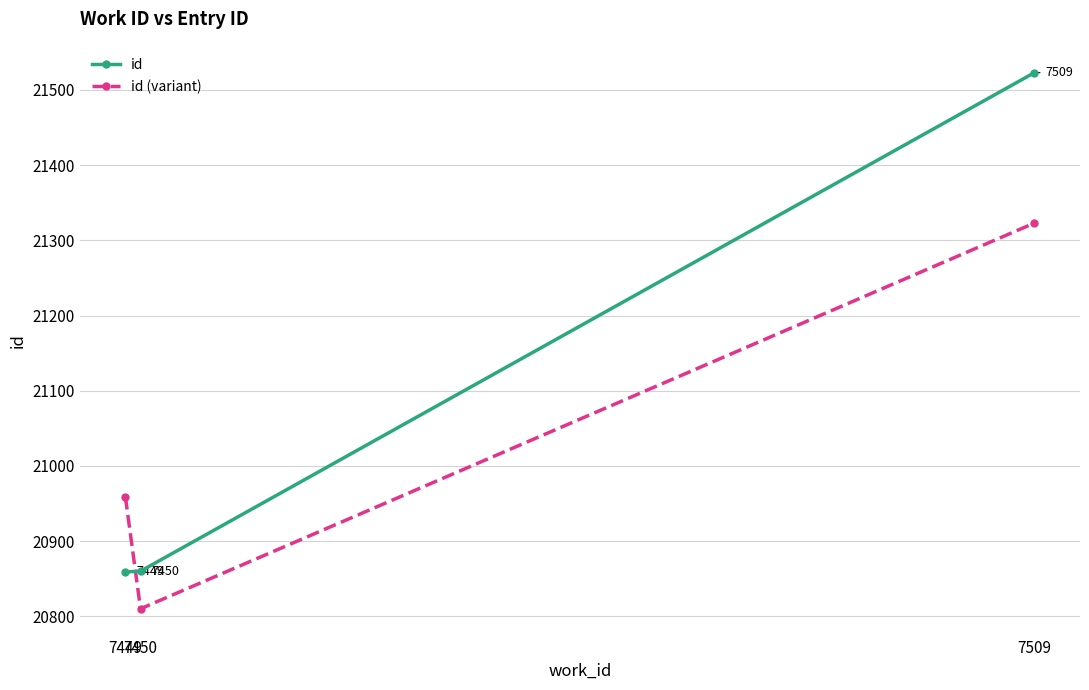

Which series has the largest total across all categories?

id